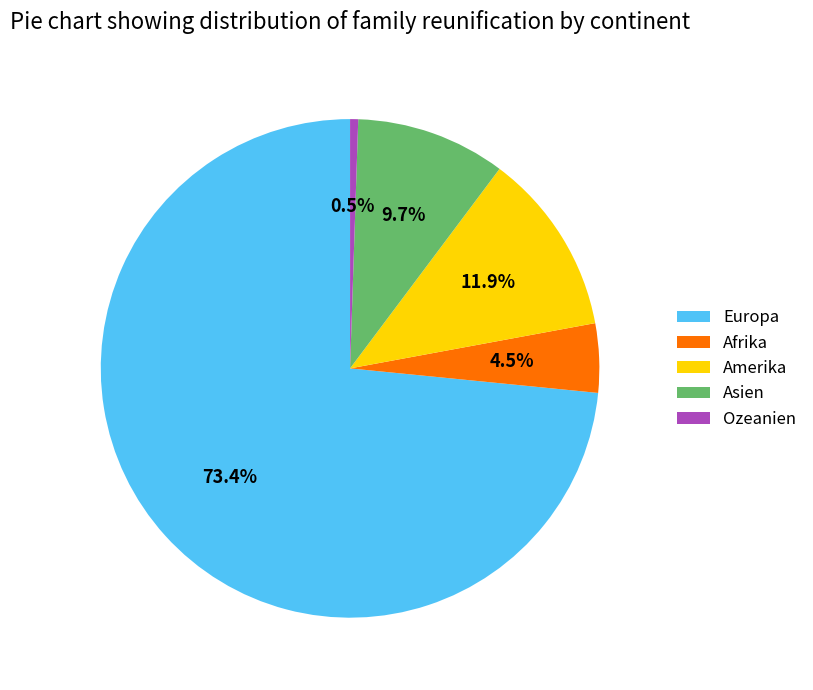

To the nearest percent, what percentage of the pie is Amerika?

12%